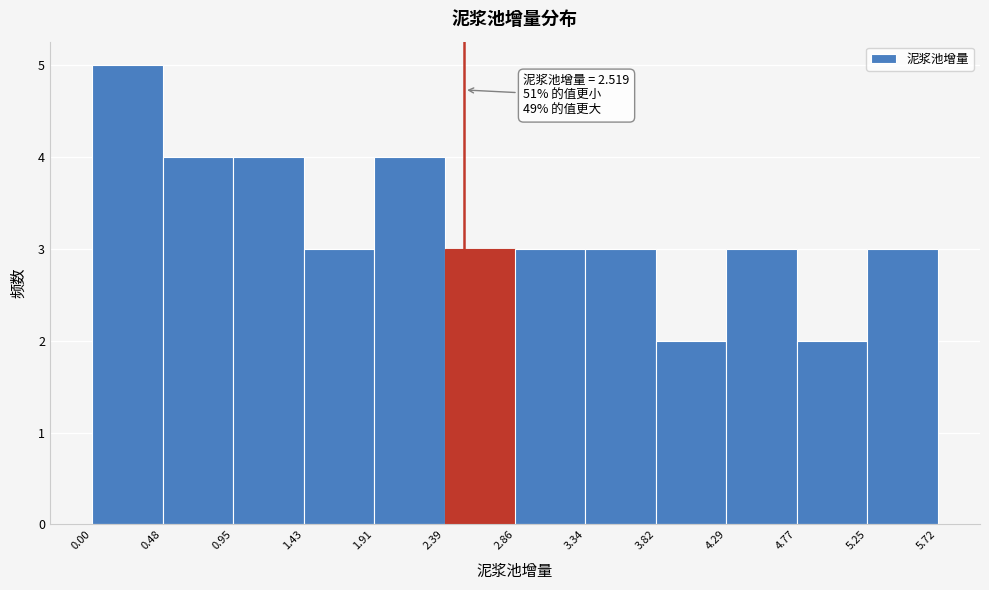

Over which range of the x-axis is the bar tallest?

0.00 to 0.48